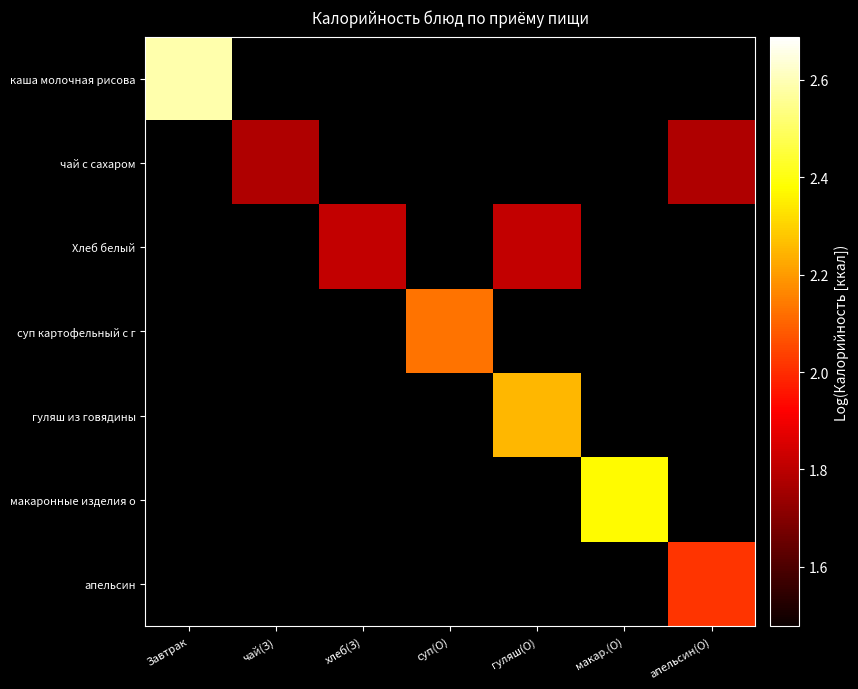

At макар.(О), list the series in order from smallest to largest.

каша молочная рисова, чай с сахаром, Хлеб белый, суп картофельный с г, гуляш из говядины, макаронные изделия о, апельсин